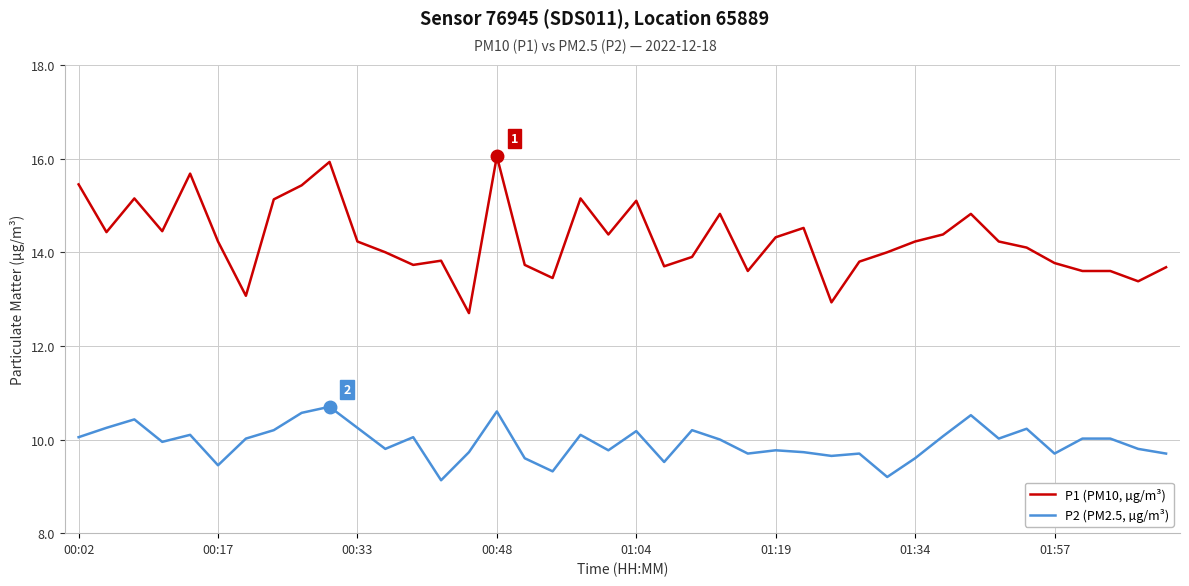

What is the difference between the maximum and minimum values in the P2 (PM2.5, µg/m³) series?

1.6